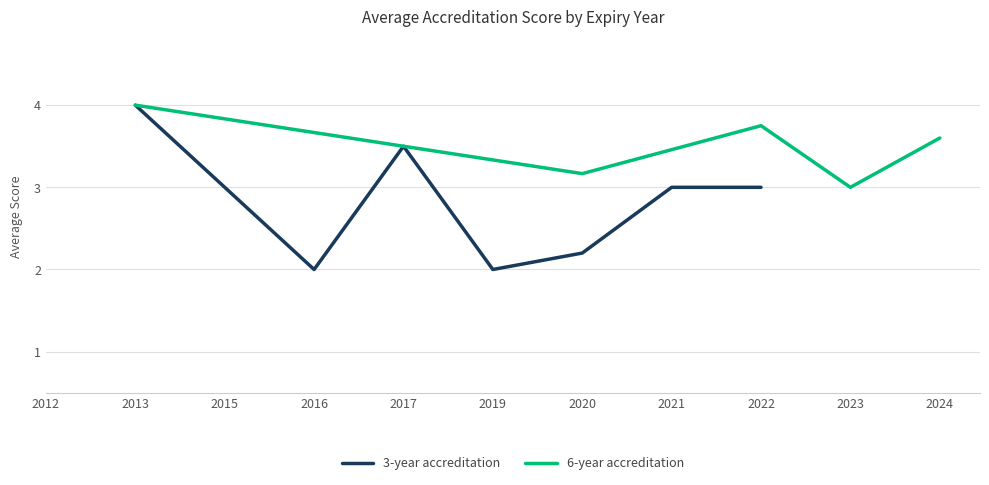

Is it true that 3-year accreditation equals 2.7 at 2019?

False